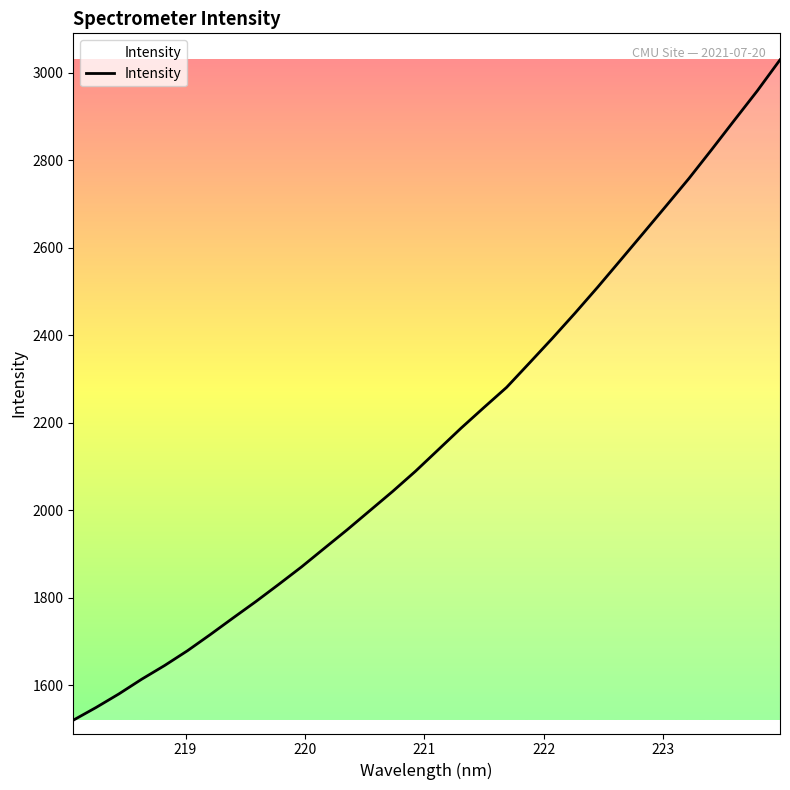

How many values exceed 2138?

16